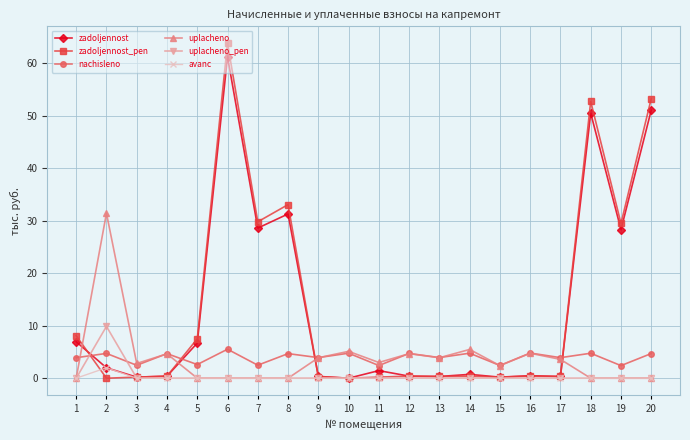

What is the highest value of the nachisleno series?

5.5